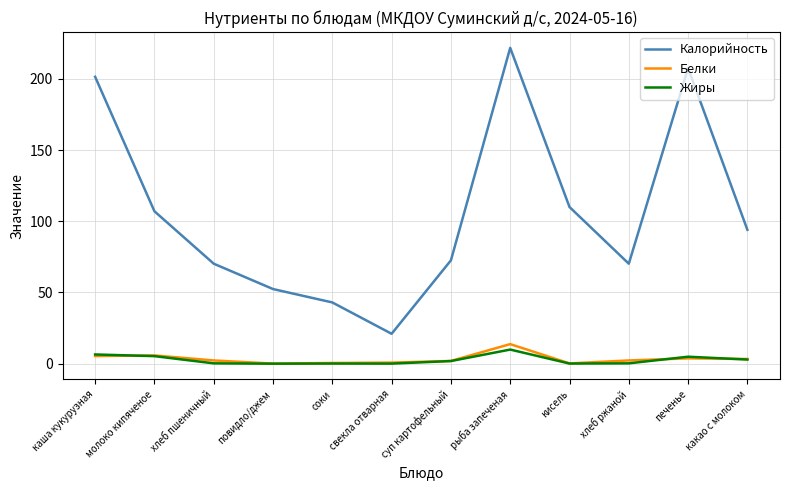

At which label does Калорийность reach its minimum?

свекла отварная